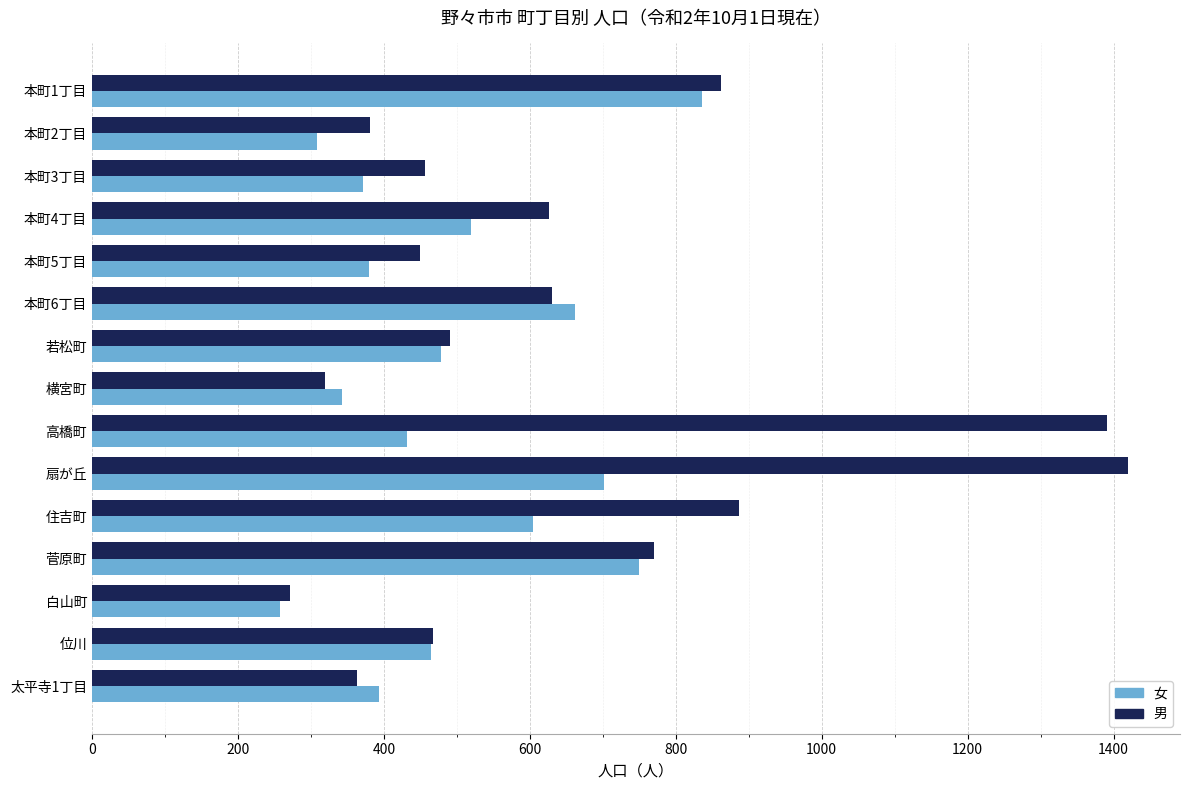

Is the value of 女 at 本町5丁目 greater than the value of 男 at 横宮町?

Yes